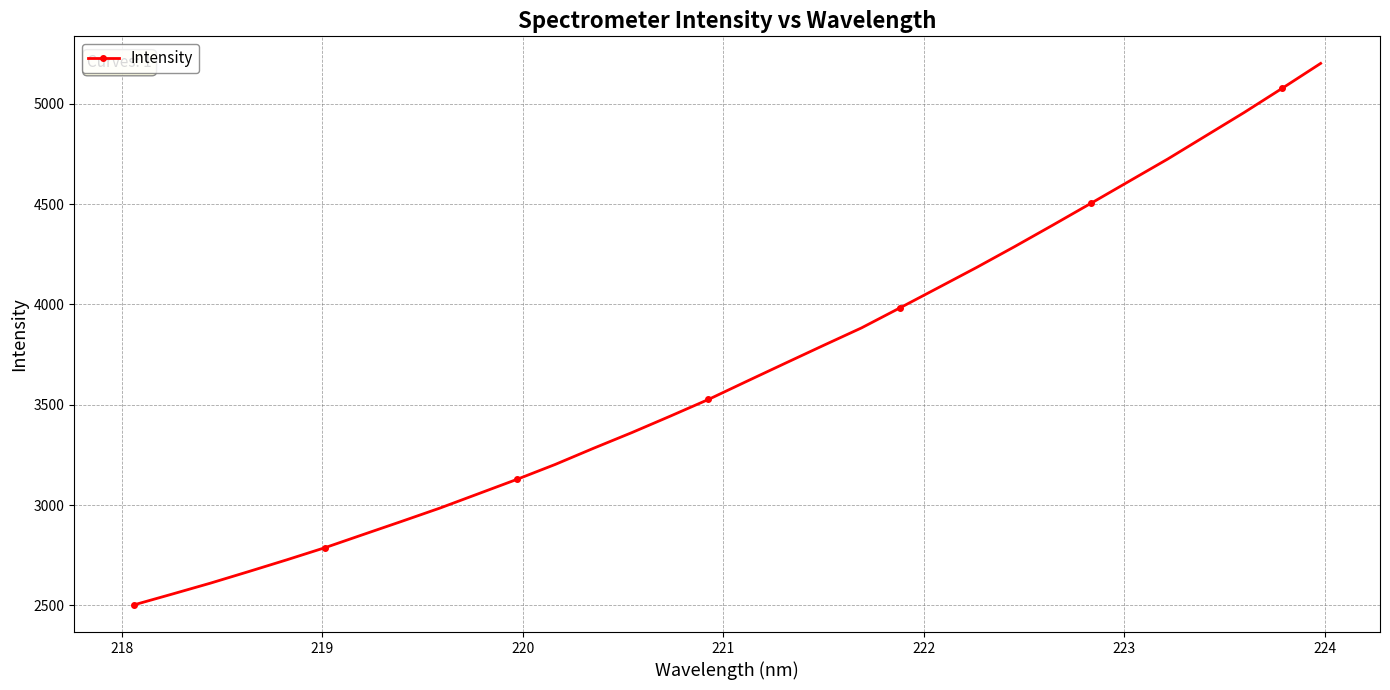

What is the value of the 11th point from the left?

3128.0